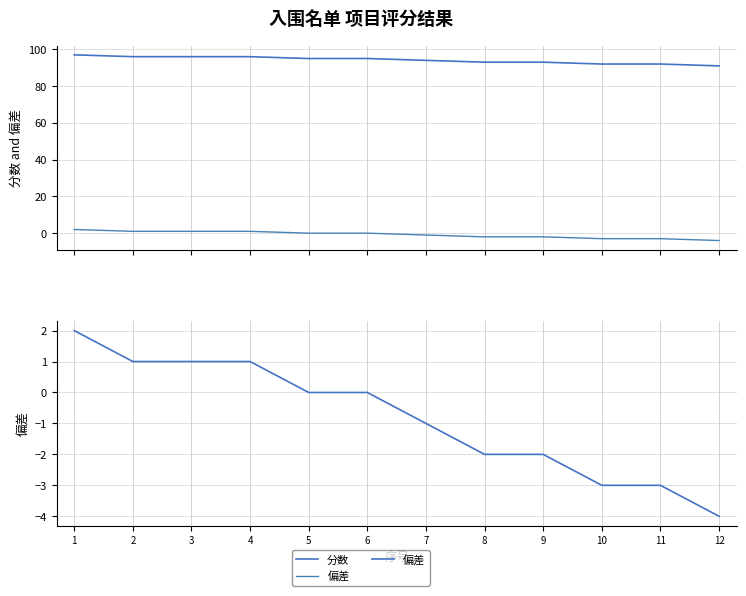

At which label does 偏差 first exceed 0?

1